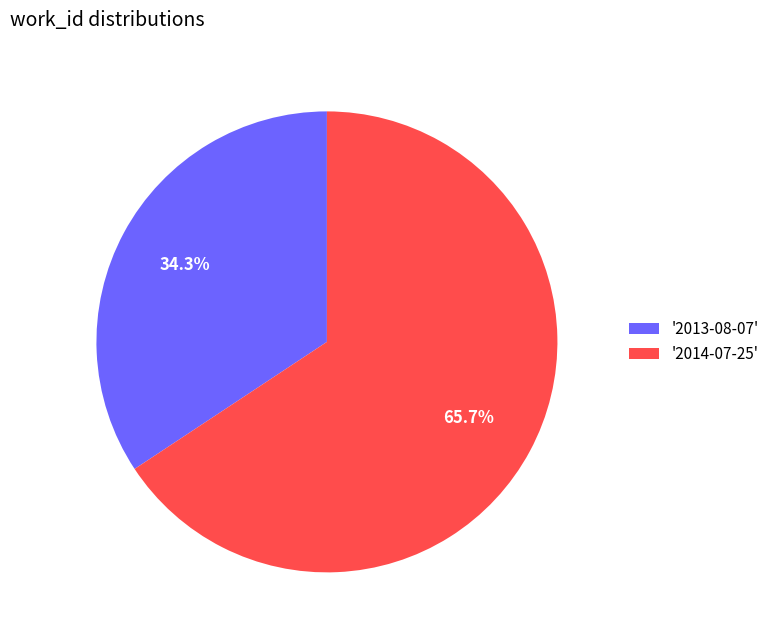

Between '2013-08-07' and '2014-07-25', which is larger?

'2014-07-25'